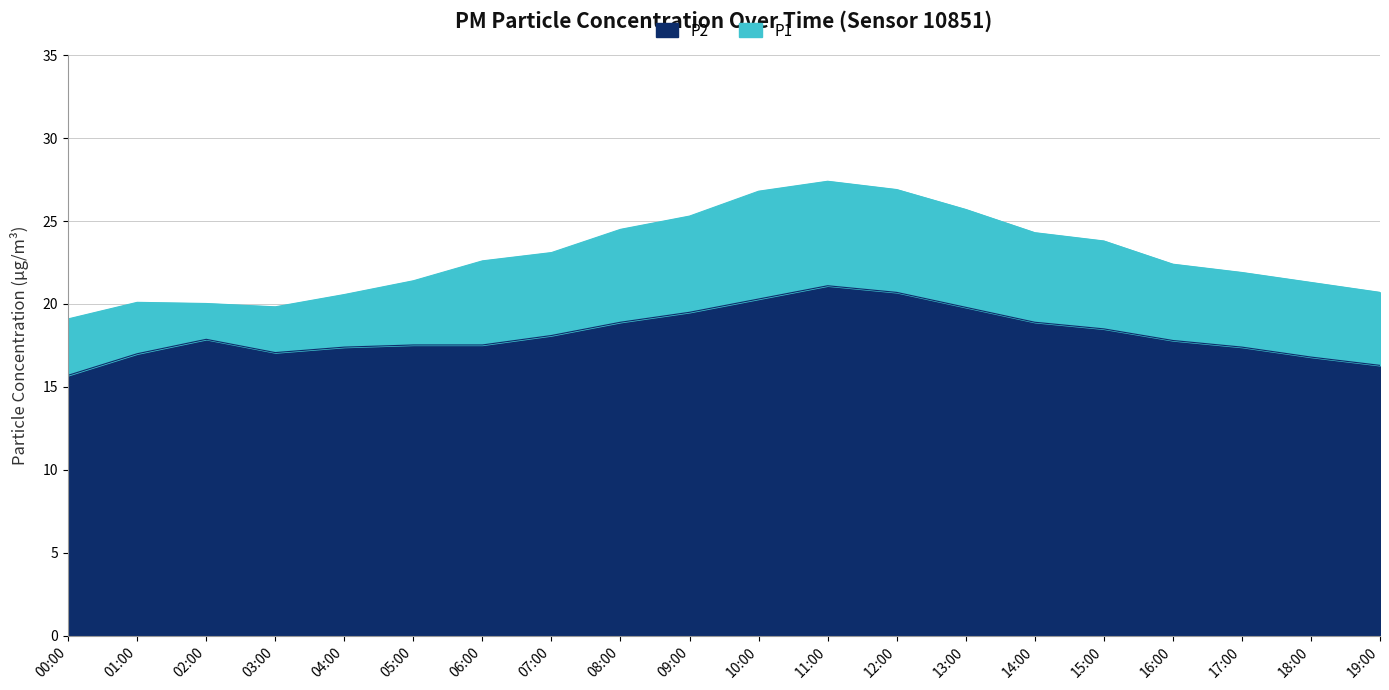

True or false: P1 has a value of 20.1 at 01:00.

True